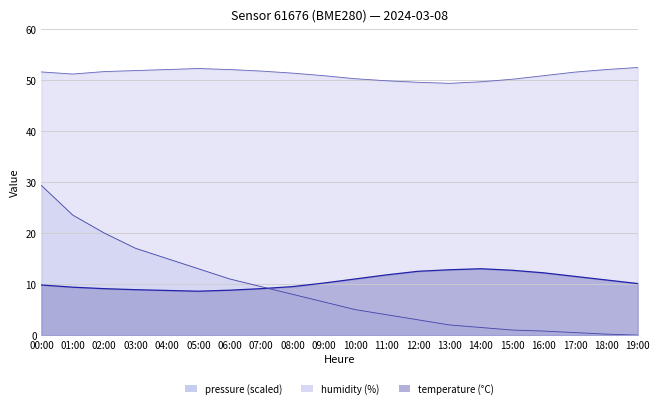

Reading left to right, what are all the values shown in this chart?

pressure: 00:00=29.3	01:00=23.5	02:00=20.0	03:00=17.0	04:00=15.0	05:00=13.0	06:00=11.0	07:00=9.5	08:00=8.0	09:00=6.5	10:00=5.0	11:00=4.0	12:00=3.0	13:00=2.0	14:00=1.5	15:00=1.0	16:00=0.8	17:00=0.5	18:00=0.2	19:00=0.0
temperature: 00:00=9.8	01:00=9.4	02:00=9.1	03:00=8.9	04:00=8.8	05:00=8.6	06:00=8.8	07:00=9.1	08:00=9.5	09:00=10.2	10:00=11.0	11:00=11.8	12:00=12.5	13:00=12.8	14:00=13.0	15:00=12.7	16:00=12.2	17:00=11.5	18:00=10.8	19:00=10.1
humidity: 00:00=51.5	01:00=51.1	02:00=51.6	03:00=51.8	04:00=52.0	05:00=52.2	06:00=52.0	07:00=51.7	08:00=51.3	09:00=50.8	10:00=50.2	11:00=49.8	12:00=49.5	13:00=49.3	14:00=49.6	15:00=50.1	16:00=50.8	17:00=51.5	18:00=52.0	19:00=52.4